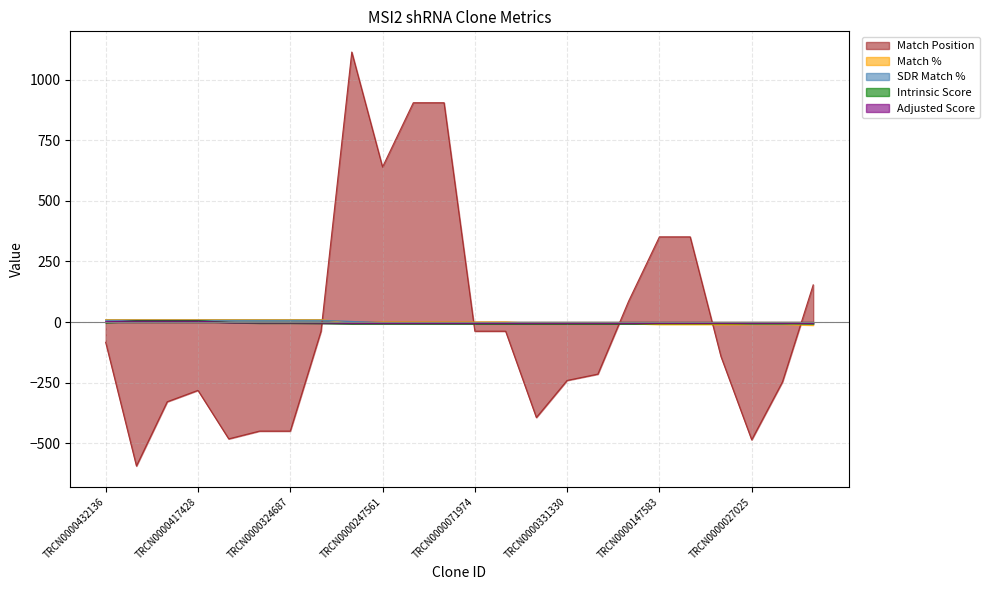

At which label does Intrinsic Score reach its minimum?

TRCN0000272289